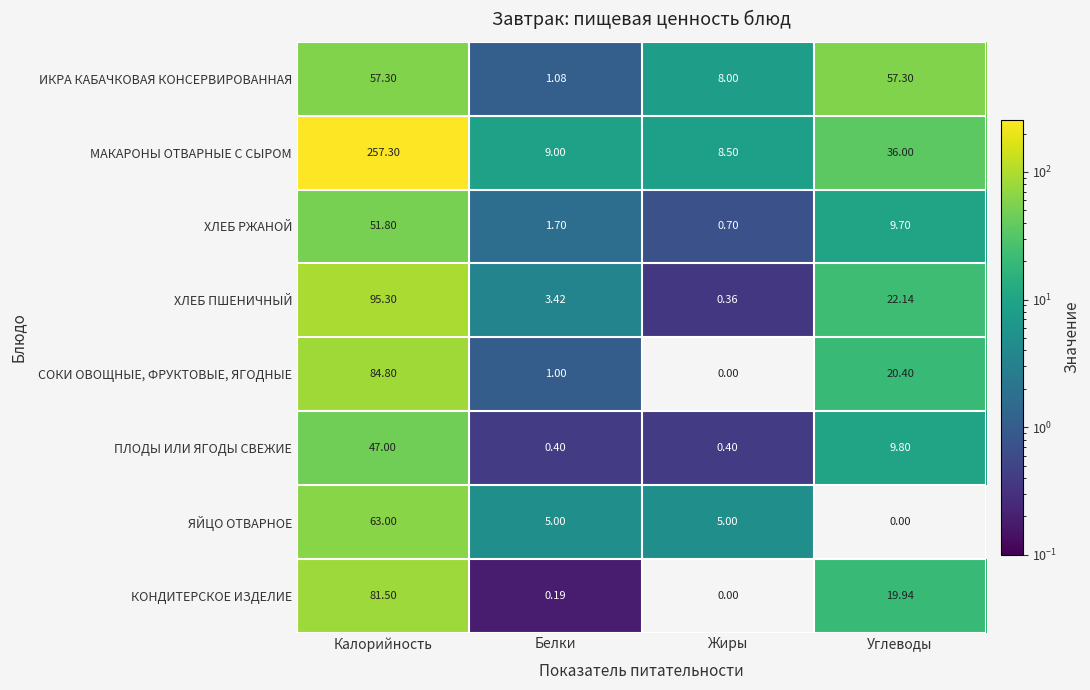

Which series has the largest range (max minus min)?

МАКАРОНЫ ОТВАРНЫЕ С СЫРОМ